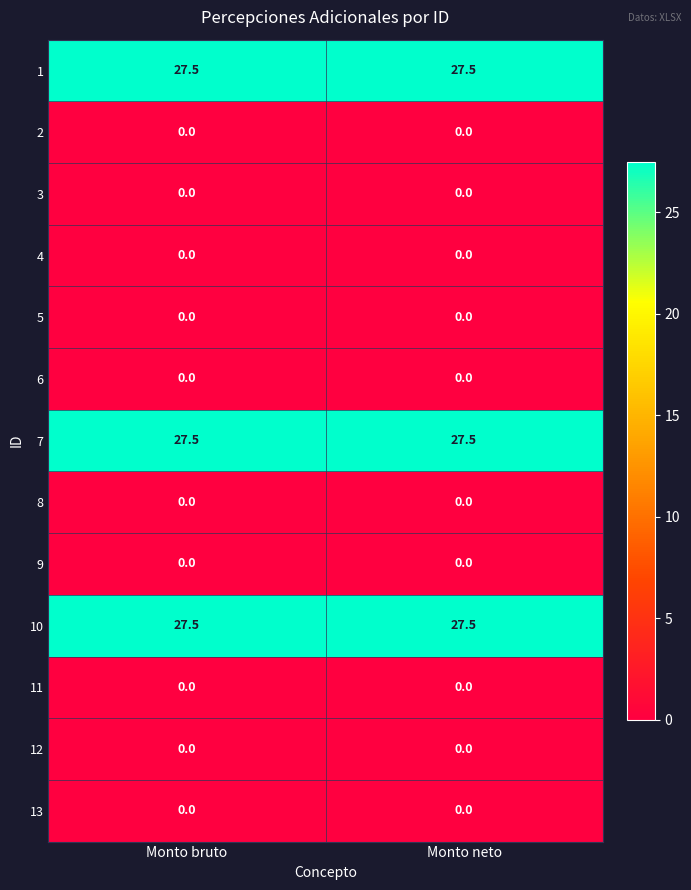

What is the spread (max minus min) of values at Monto neto?

27.5